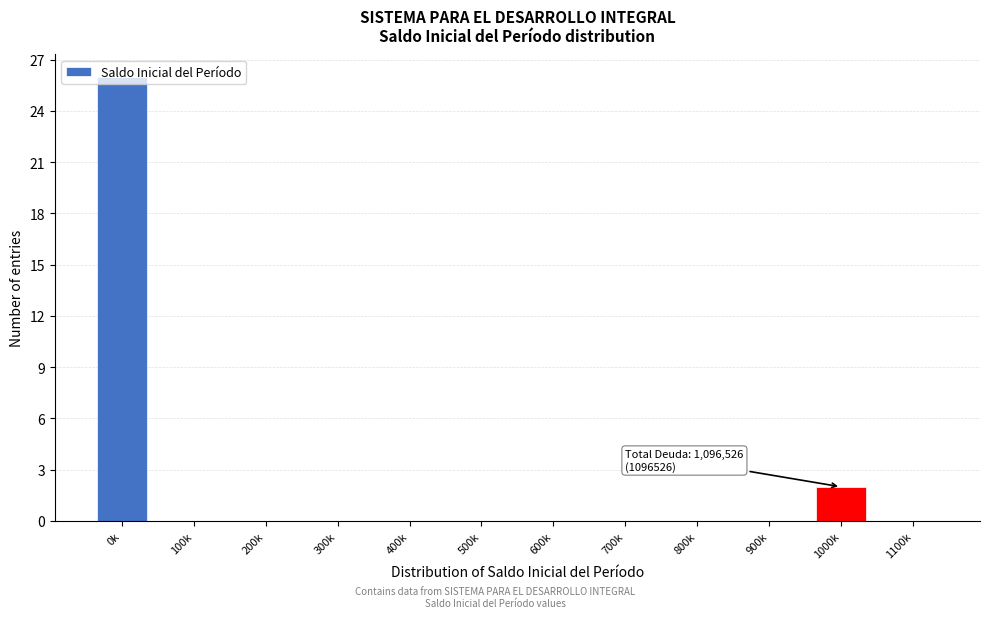

What is the change in value from 0k to 400k?

-26